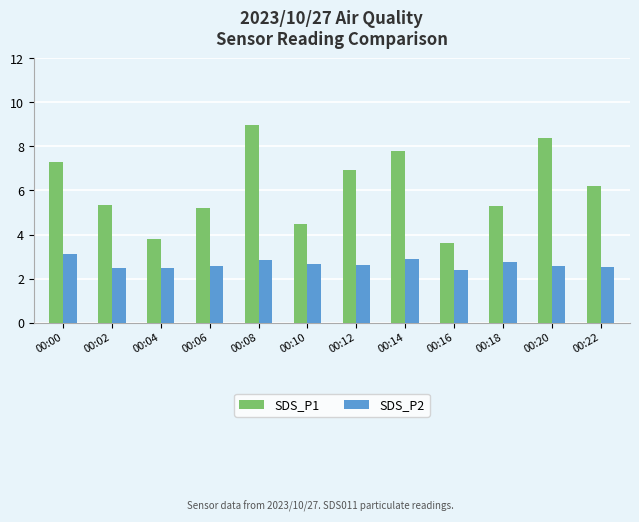

At 00:18, list the series in order from smallest to largest.

SDS_P2, SDS_P1